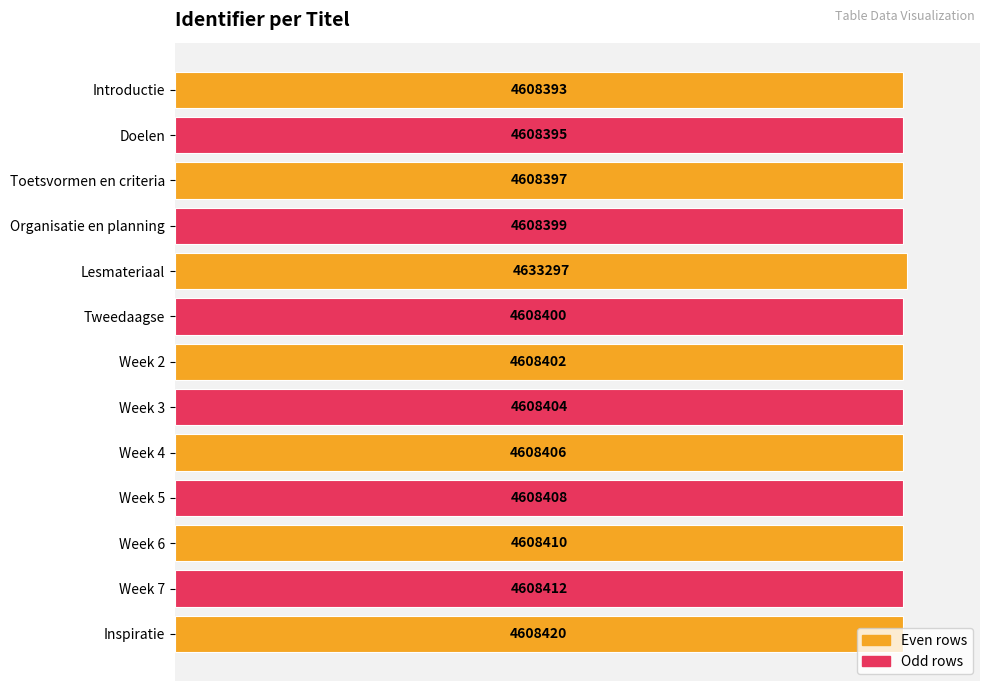

Are the bars grouped side by side (vs. stacked)?

No